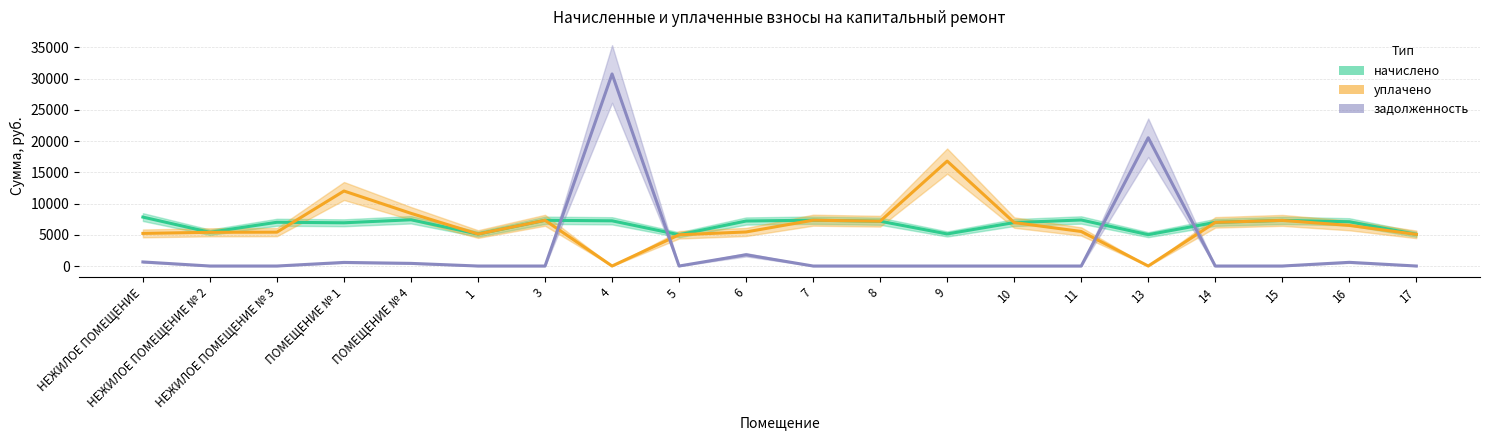

How many values in the уплачено series exceed 6497?

10